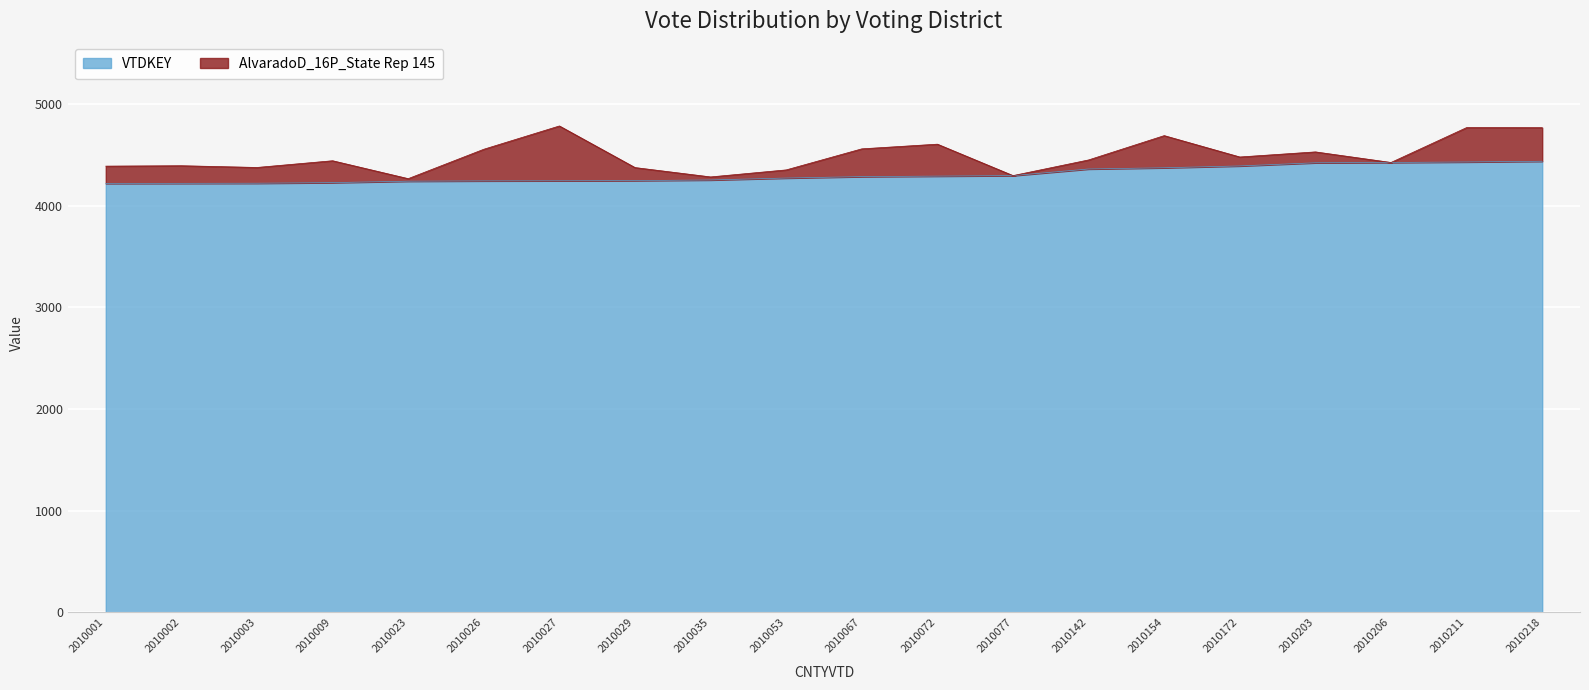

List the labels in order of value, smallest first.

2010001, 2010002, 2010003, 2010009, 2010023, 2010026, 2010027, 2010029, 2010035, 2010053, 2010067, 2010072, 2010077, 2010142, 2010154, 2010172, 2010203, 2010206, 2010211, 2010218